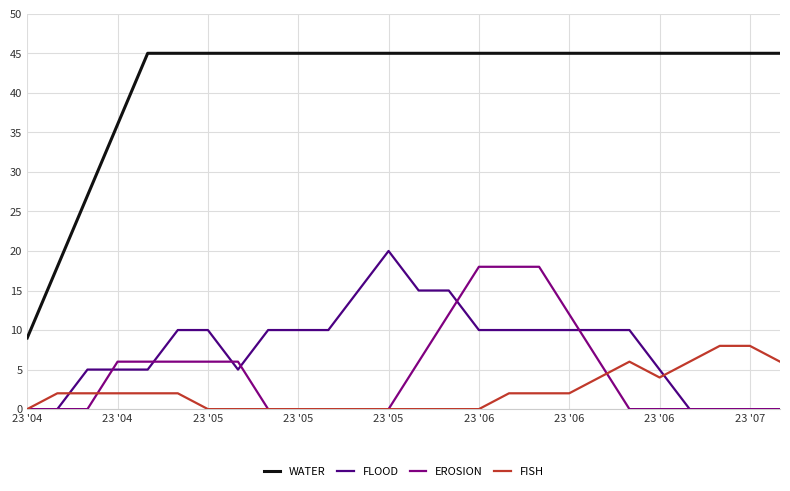

Which series has the largest total across all categories?

WATER